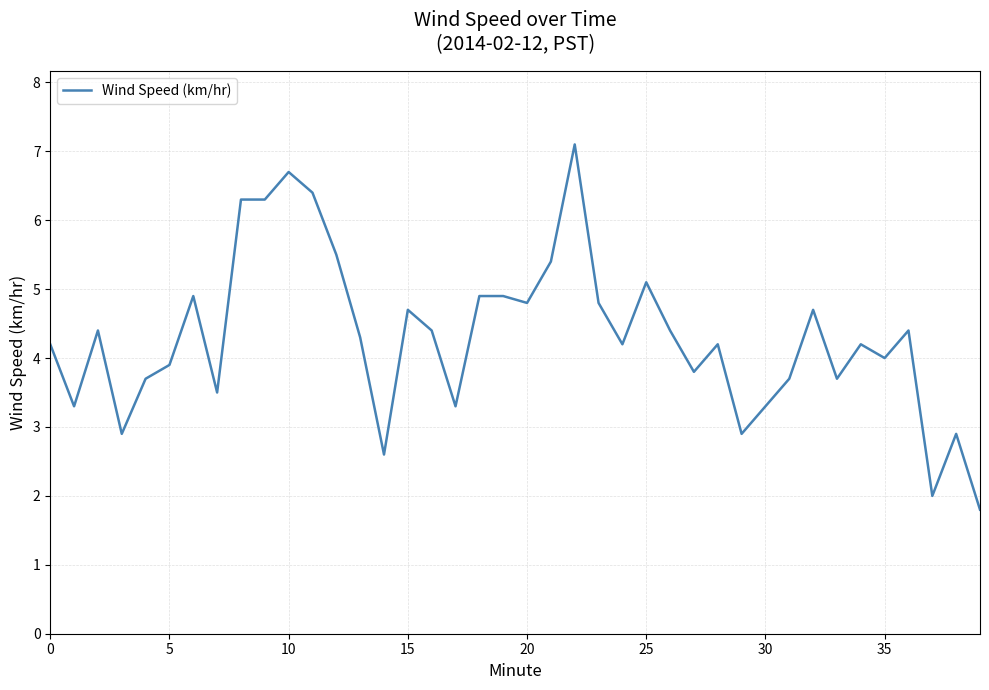

What is the smallest value displayed?

1.8